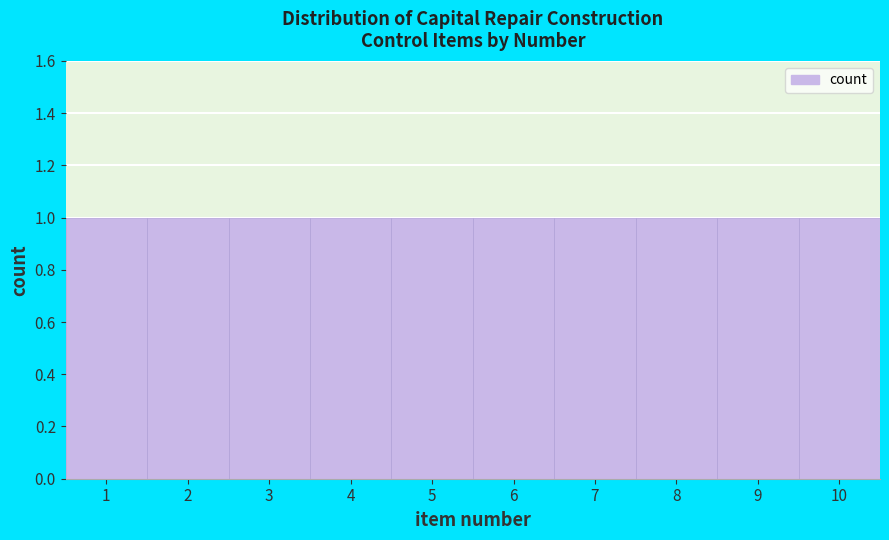

What is the height of the bar covering 7.5 to 8.5 on the x-axis? The values are not printed on the chart, so give them approximately, as read against the axis.

1